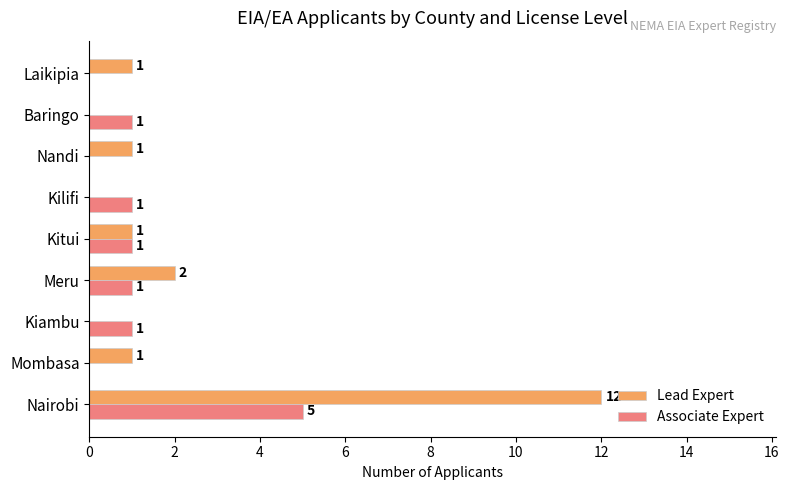

What is the sum of all Lead Expert values?

18